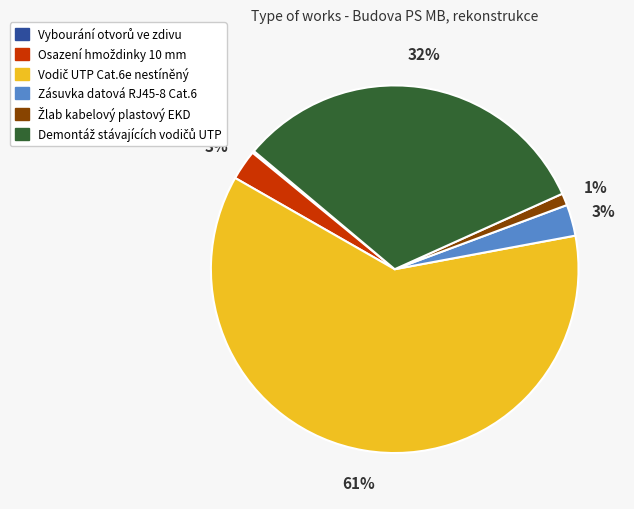

To the nearest percent, what is the difference between the largest and smallest slice percentages?

61%